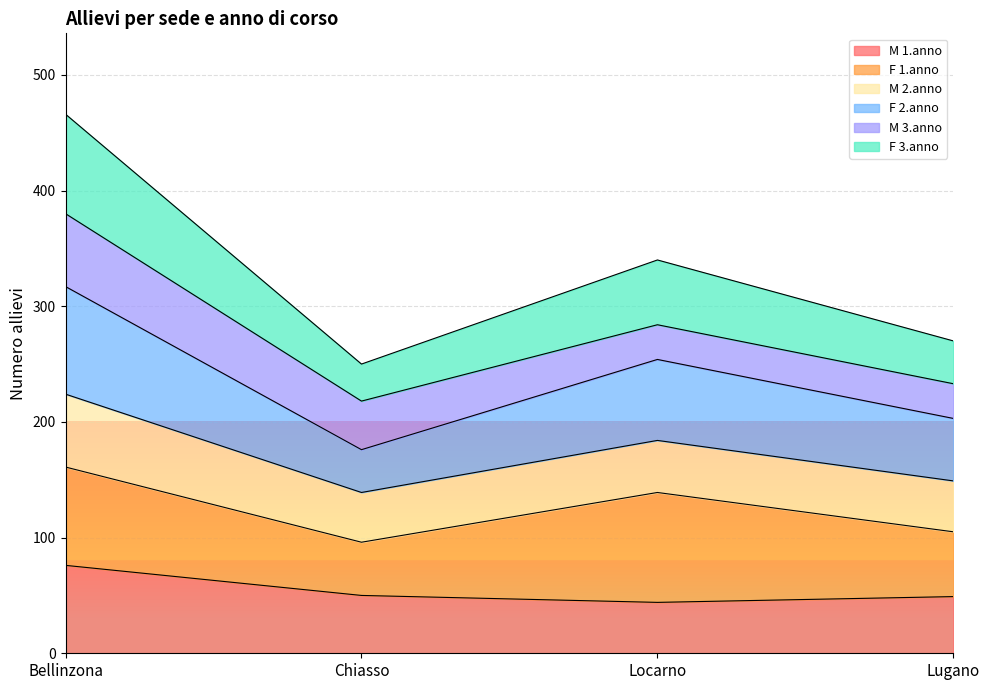

True or false: M 1.anno and F 2.anno cross at least once.

False